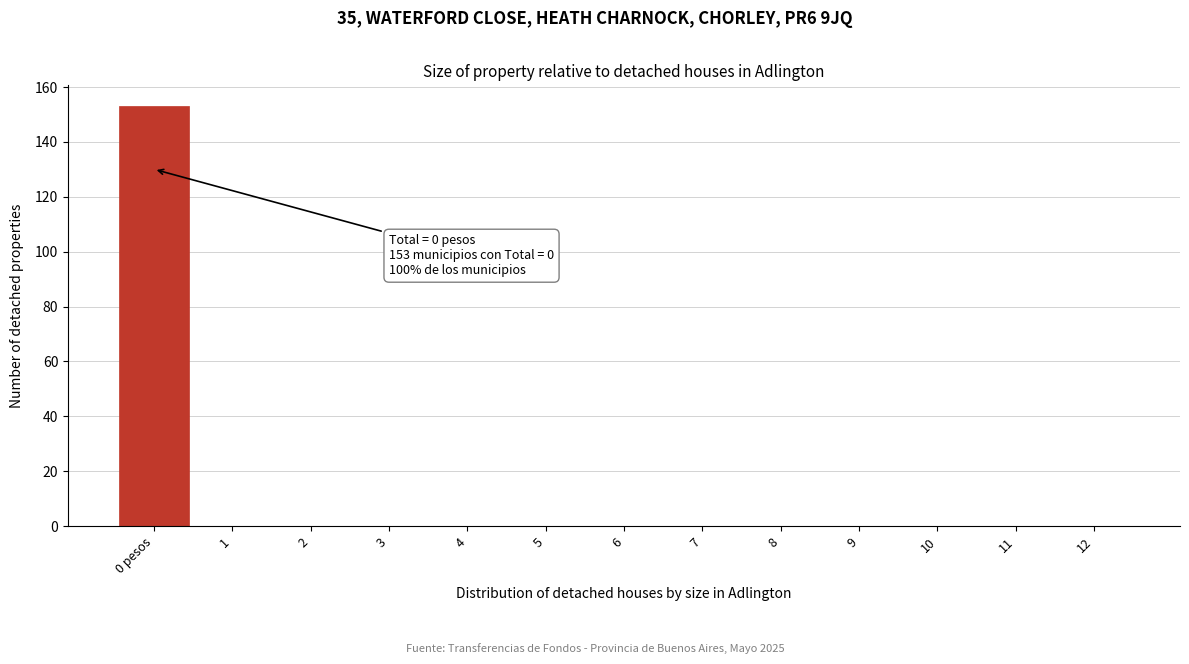

Reading left to right, extract all data points from this chart.

0 pesos=153	1=0	2=0	3=0	4=0	5=0	6=0	7=0	8=0	9=0	10=0	11=0	12=0